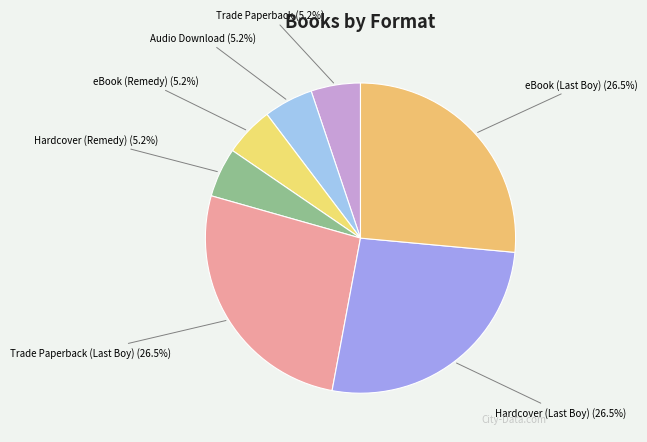

To the nearest percent, what portion does eBook (Remedy) represent?

5%